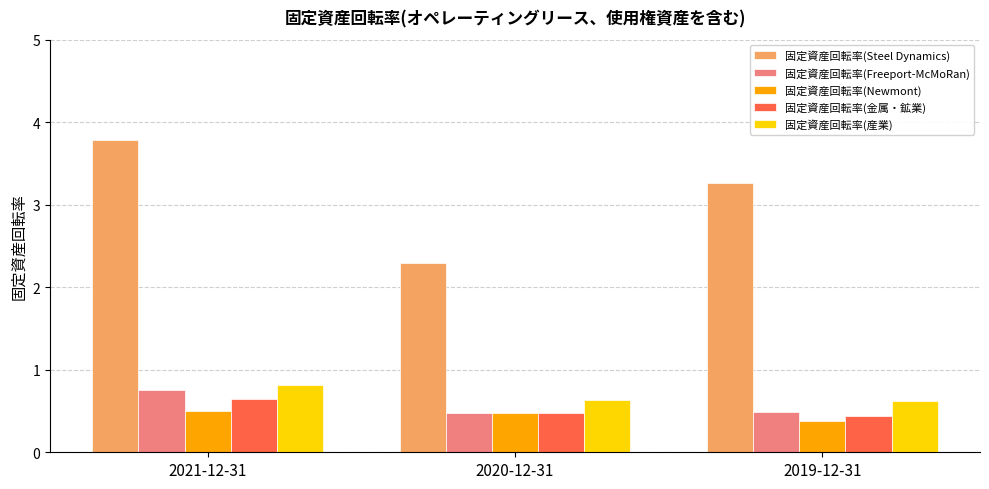

Does the chart contain stacked bars?

No